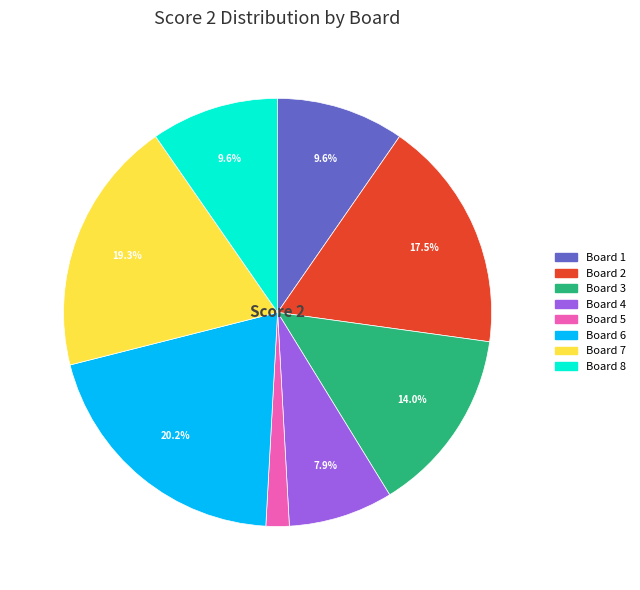

Is there a majority slice in this chart?

No